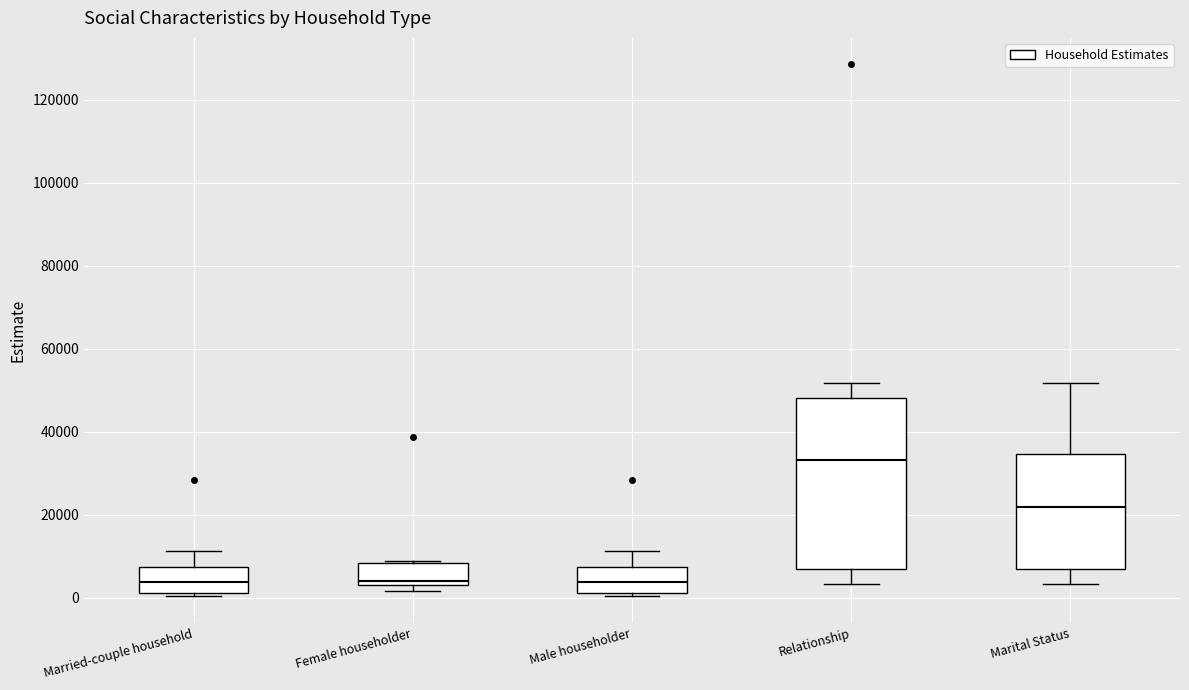

Where is the lower edge of the box for Male householder on the y-axis? The values are not printed on the chart, so give them approximately, as read against the axis.

2000